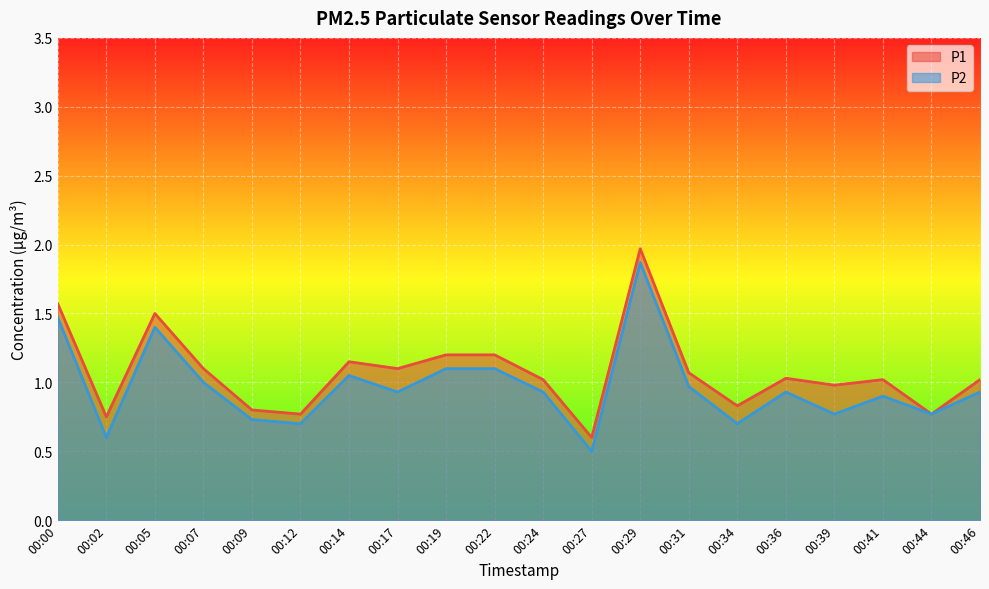

True or false: P2 has a value of 1.6 at 00:07.

False